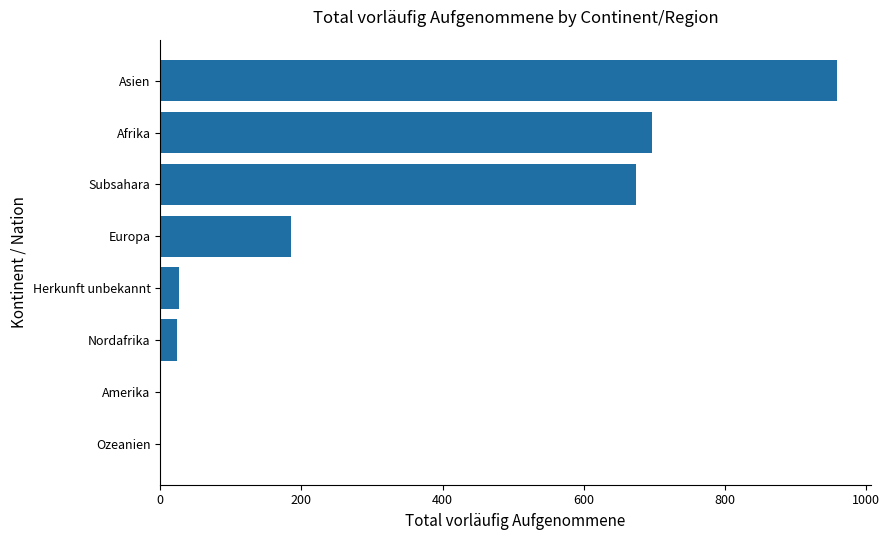

What is the maximum value shown in the chart?

959